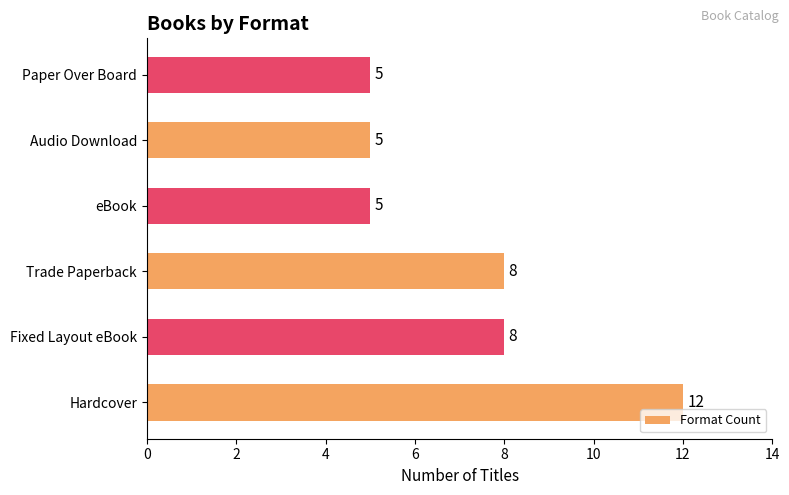

Reading bottom to top, extract all data points from this chart.

12	8	8	5	5	5